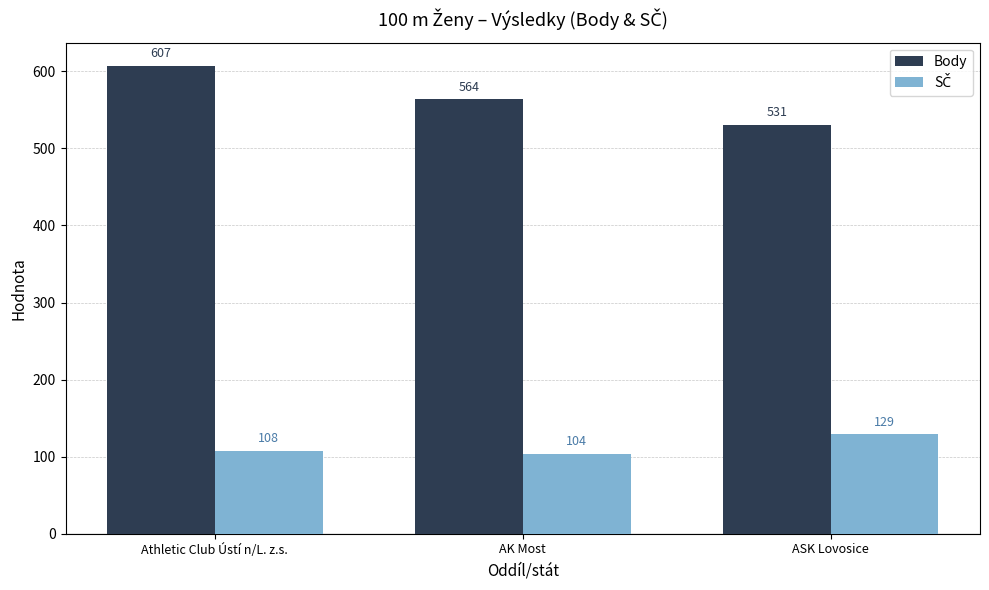

What is the minimum value for Body?

531